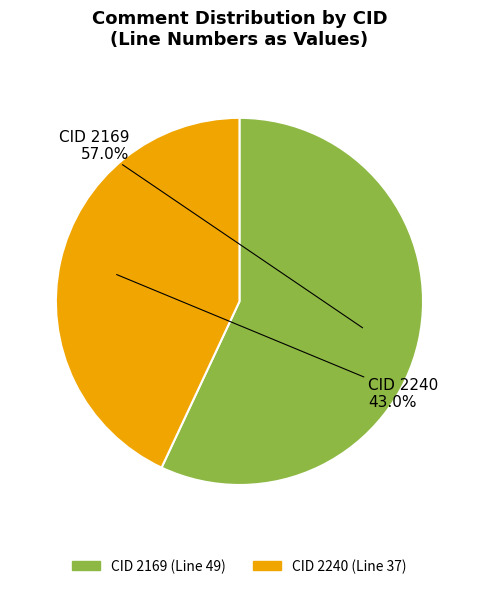

To the nearest percent, what is the difference between the largest and smallest slice percentages?

14%